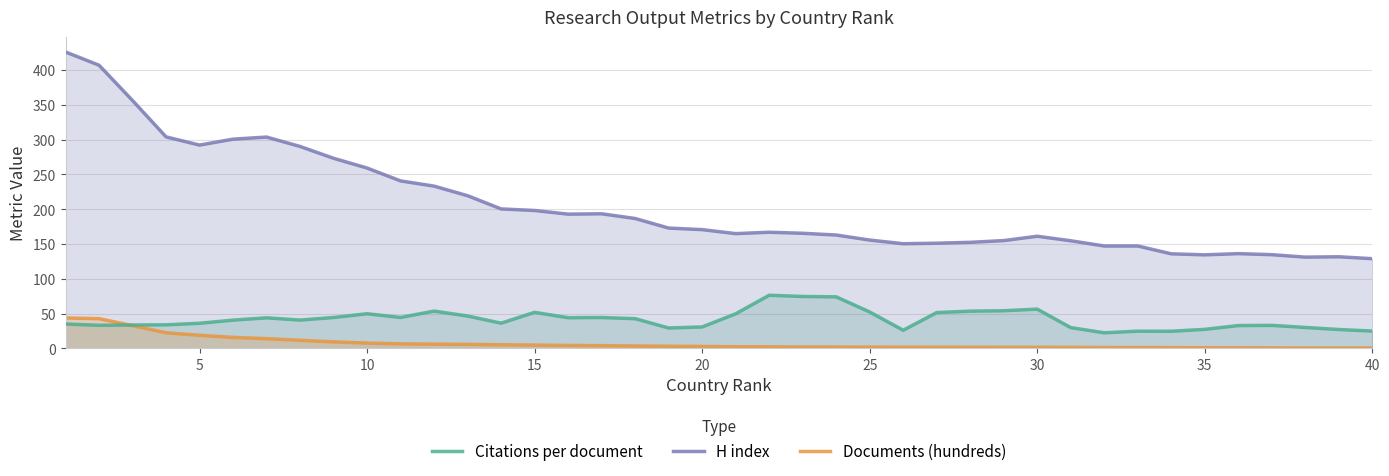

What is the value of the H index point at the 27th from the left?

151.2